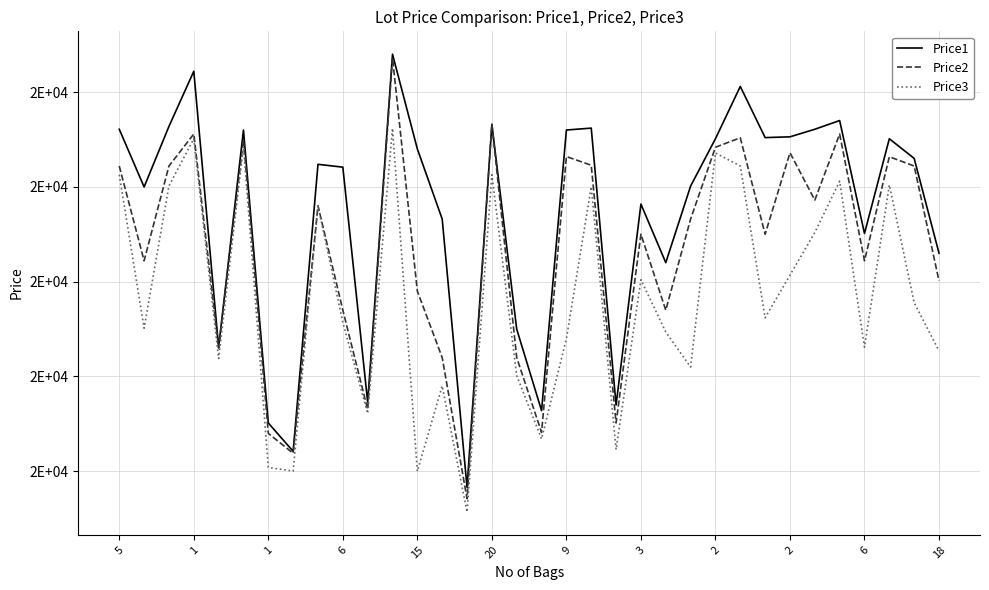

Reading left to right, extract all data points from this chart.

Price1: 20609	20000	20639	21221	18309	20601	17509	17209	20239	20209	17729	21401	20401	19661	16829	20661	18499	17639	20601	20621	17699	19819	19201	20009	20509	21061	20521	20529	20609	20701	19509	20509	20301	19301
Price2: 20221	19221	20221	20559	18299	20501	17399	17189	19801	18700	17651	21361	18900	18199	16709	20661	18199	17409	20321	20229	17509	19501	18699	19661	20419	20519	19501	20361	19861	20559	19221	20319	20221	19009
Price3: 20129	18509	20011	20509	18189	20429	17039	17001	19801	18569	17609	20619	16999	17900	16569	20129	18009	17340	18399	20001	17229	19021	18469	18099	20359	20221	18619	19069	19519	20061	18309	20021	18779	18269